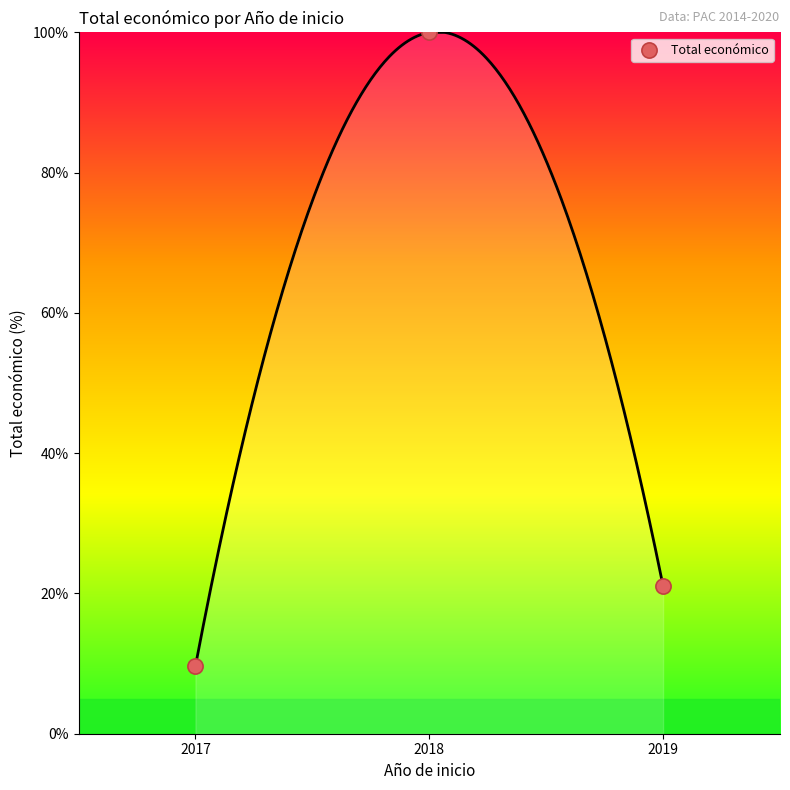

What is the average Y value?

43.6